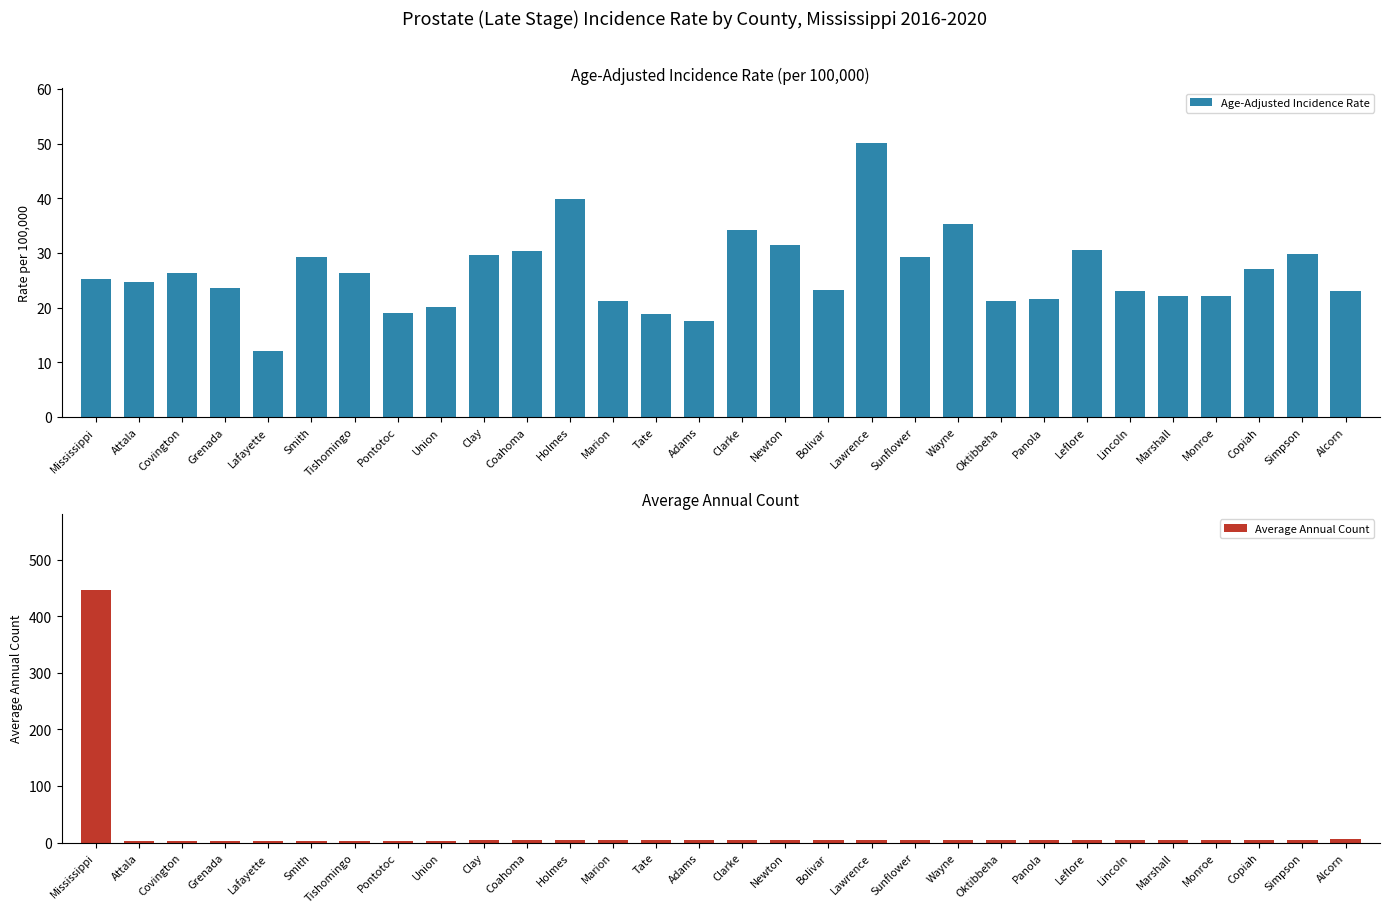

What is the approximate value of Age-Adjusted Incidence Rate at Newton?

31.4